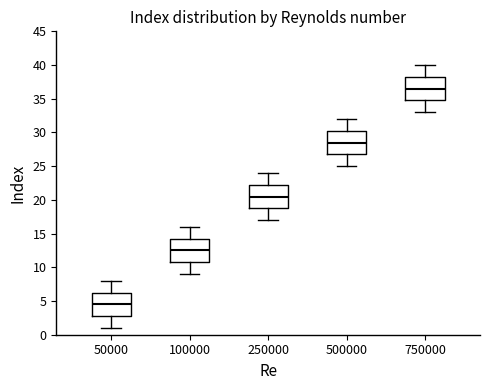

Where is the upper edge of the box at x = 50000 on the y-axis? The values are not printed on the chart, so give them approximately, as read against the axis.

6.5